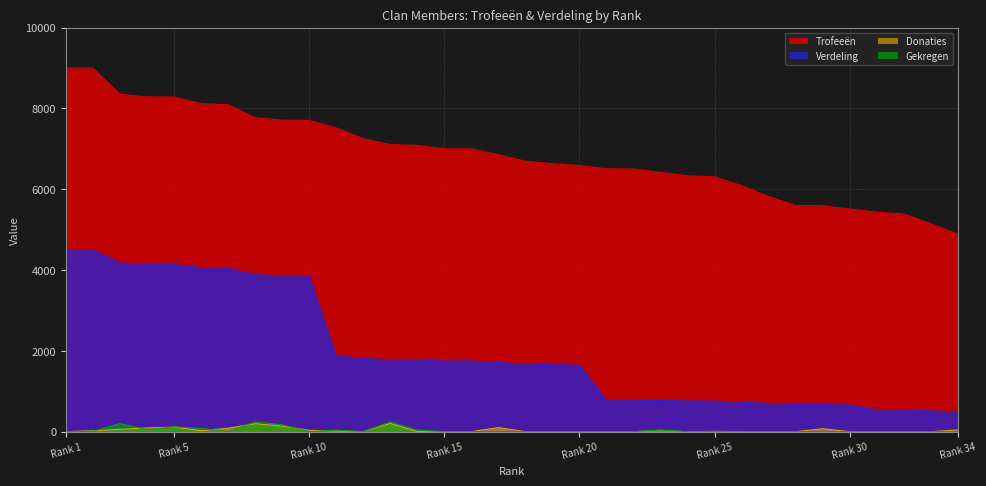

What is the difference between the maximum and minimum values in the Donaties series?

204